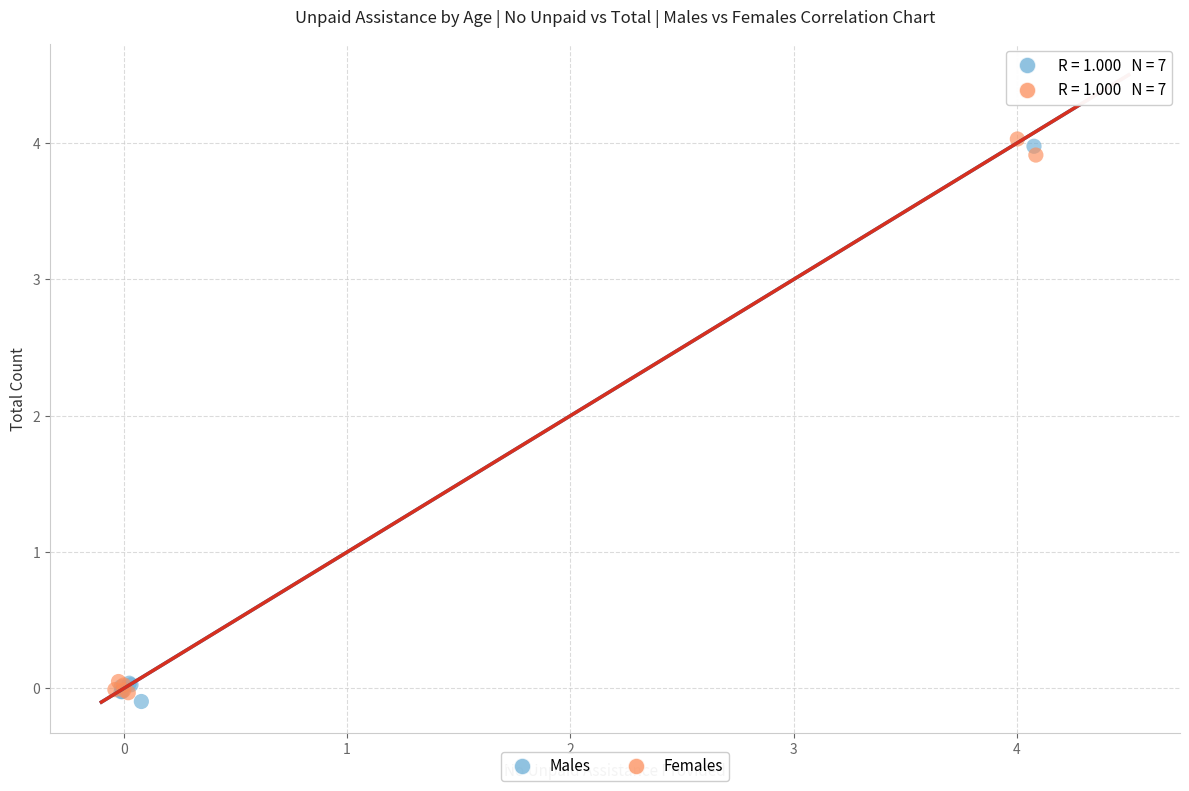

Which series reaches the maximum Y coordinate?

Females